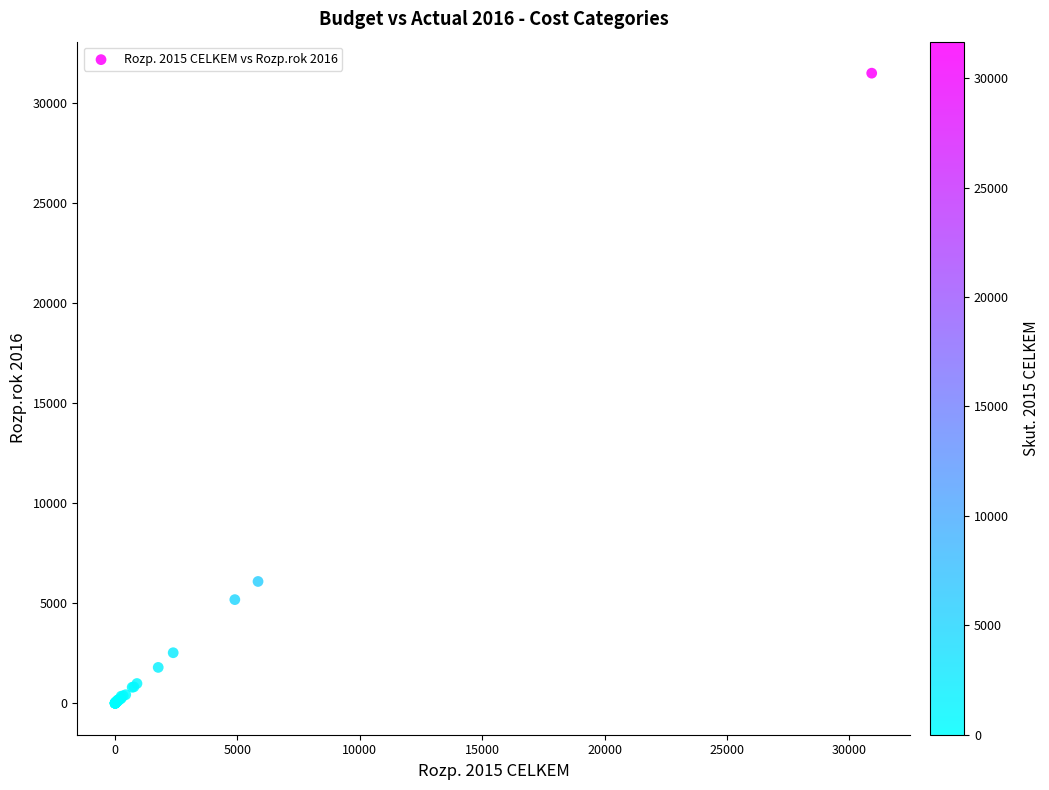

What Y value in the scatter plot is closest to 15745?

6085.4